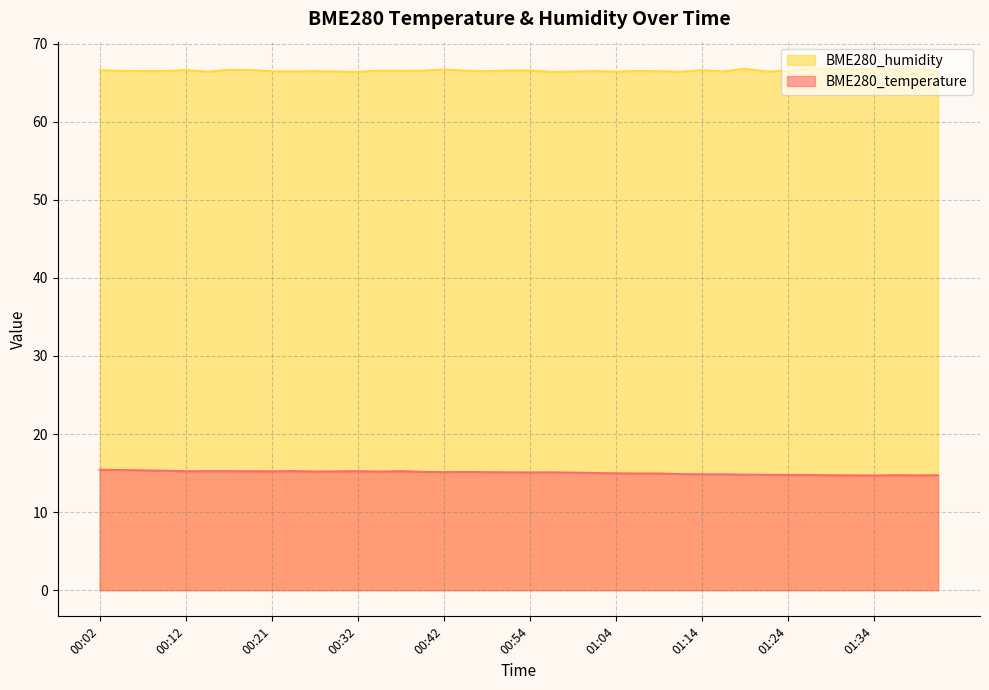

Does the chart display data point markers on the line(s)?

No